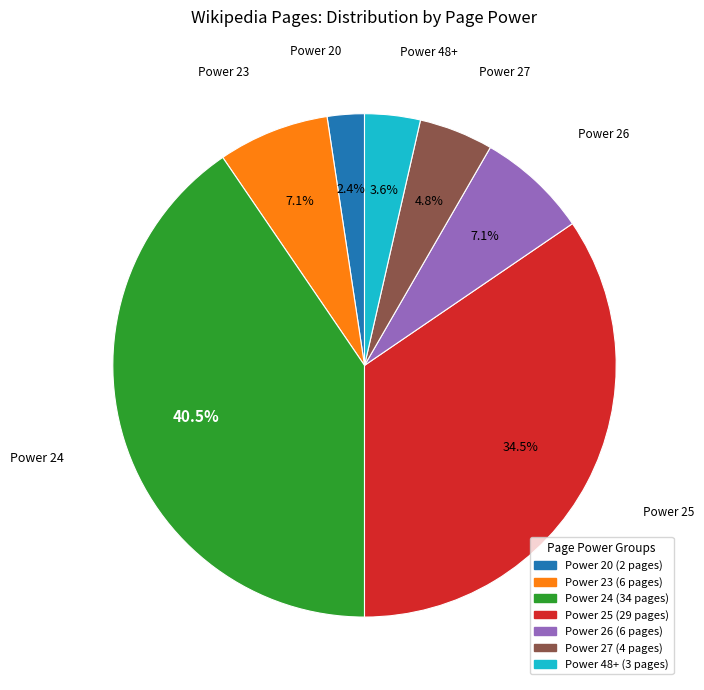

What is the total percentage of Power 27 and Power 26?

11.9%